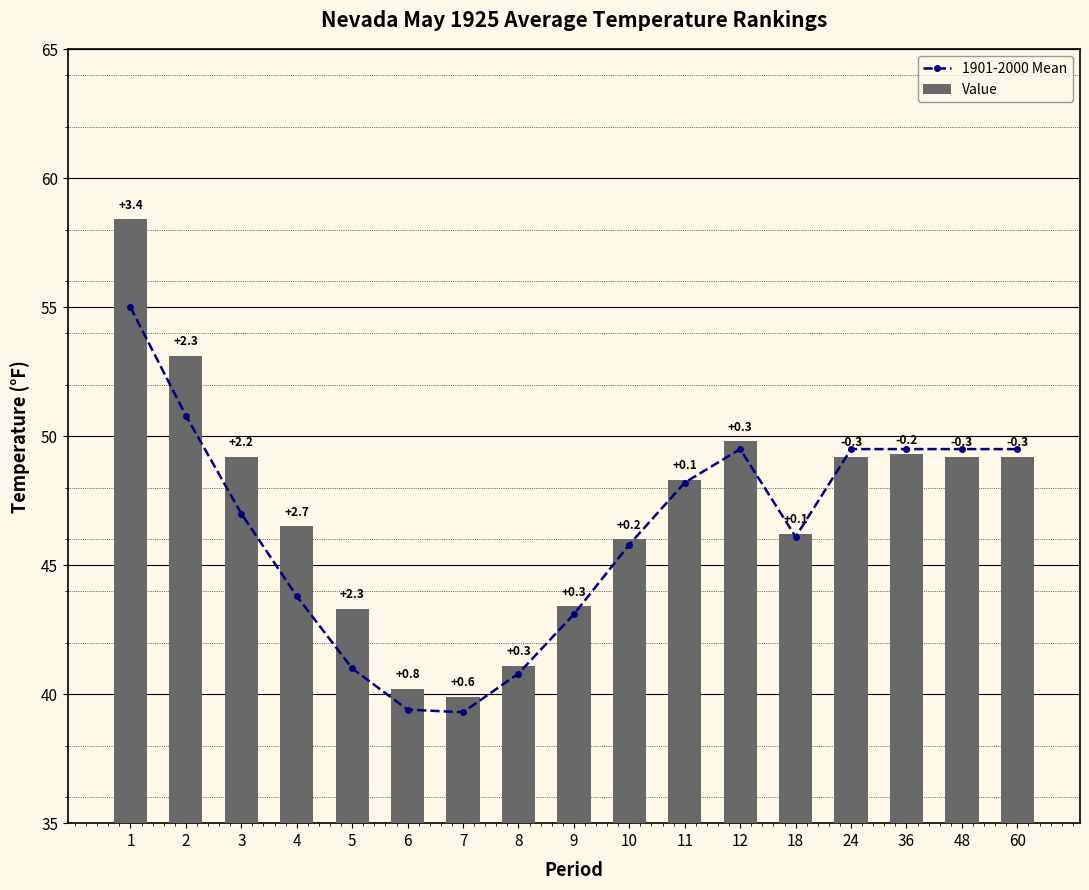

The value of Value at 6 is 61.1. True or false?

False